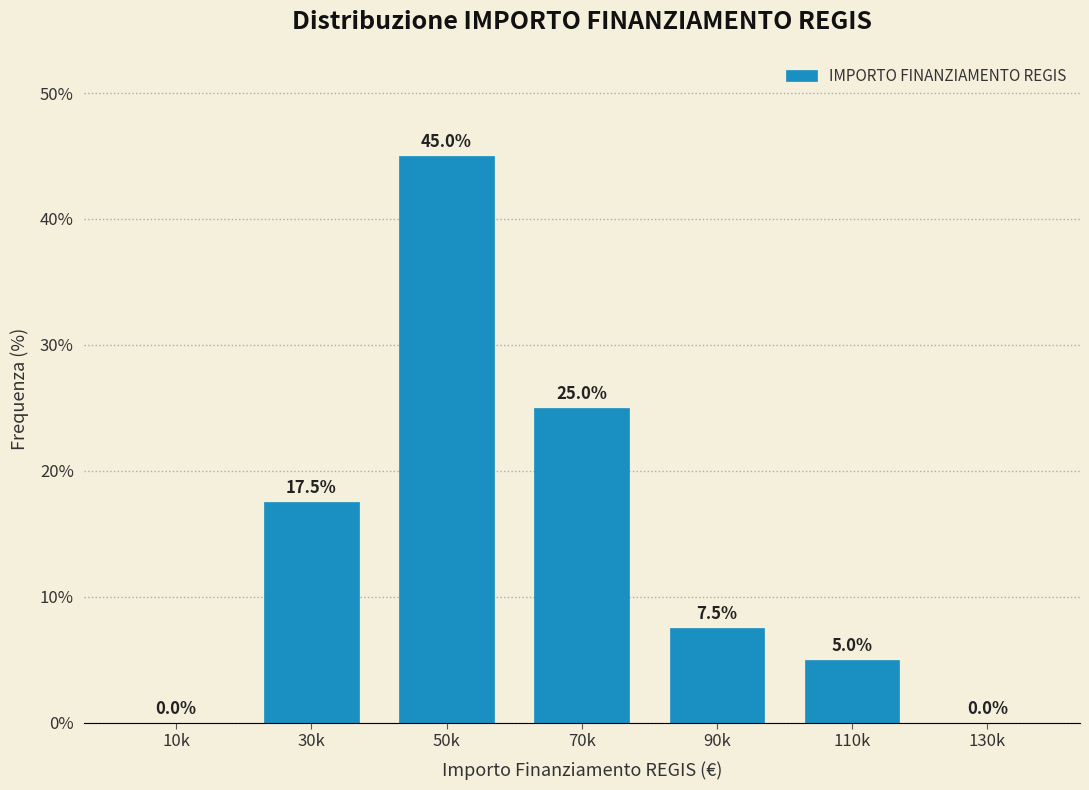

Reading right to left, transcribe all the data shown in this chart.

130k=0.0	110k=5.0	90k=7.5	70k=25.0	50k=45.0	30k=17.5	10k=0.0